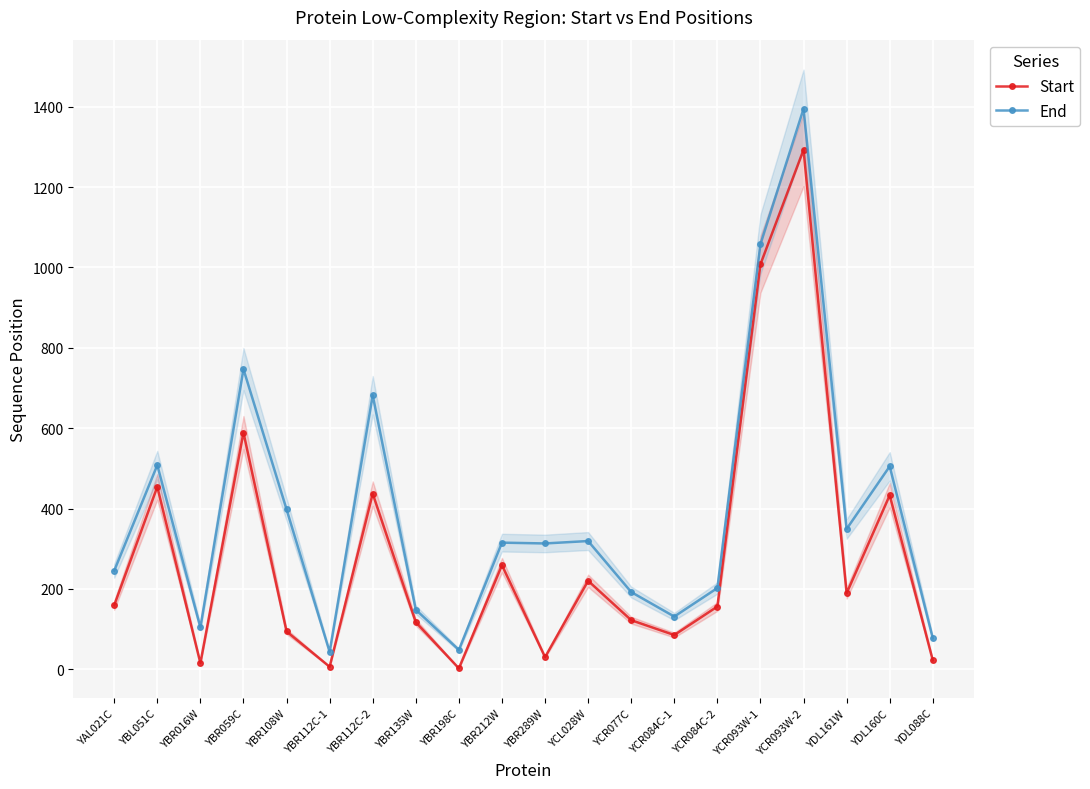

True or false: Start and End cross at least once.

False